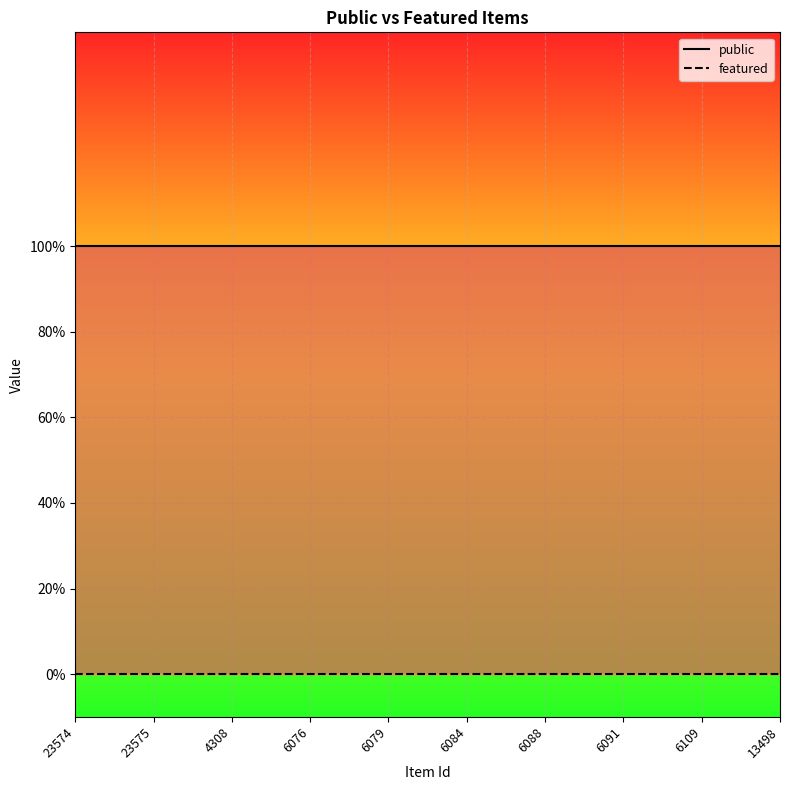

The public series shows 1 at 4308. True or false?

True